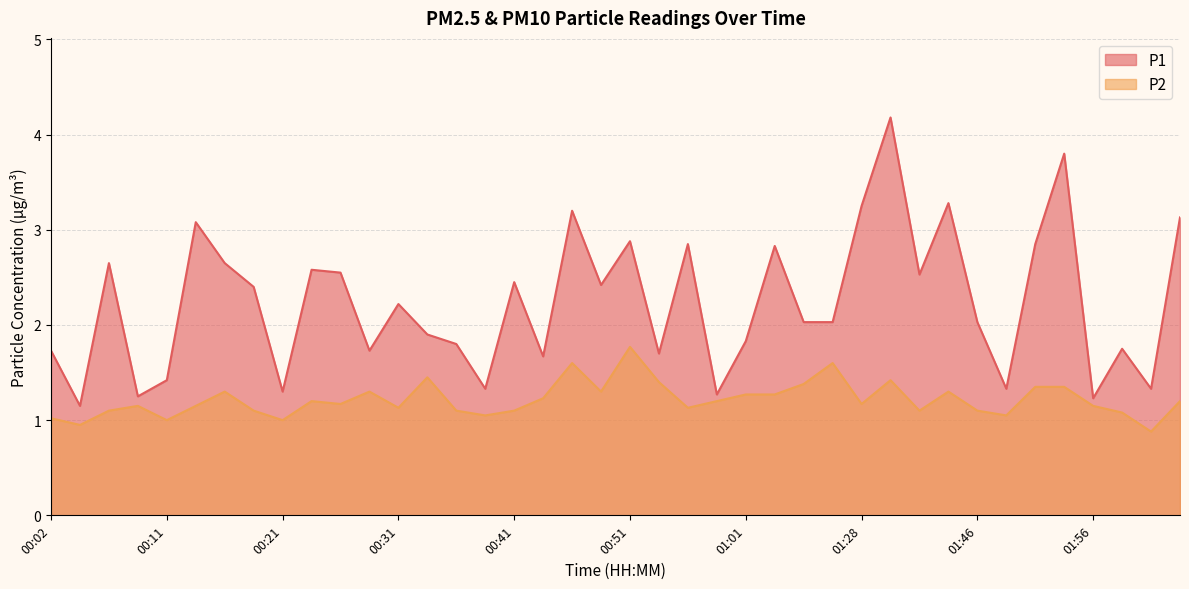

What position from the right is 01:49?

7